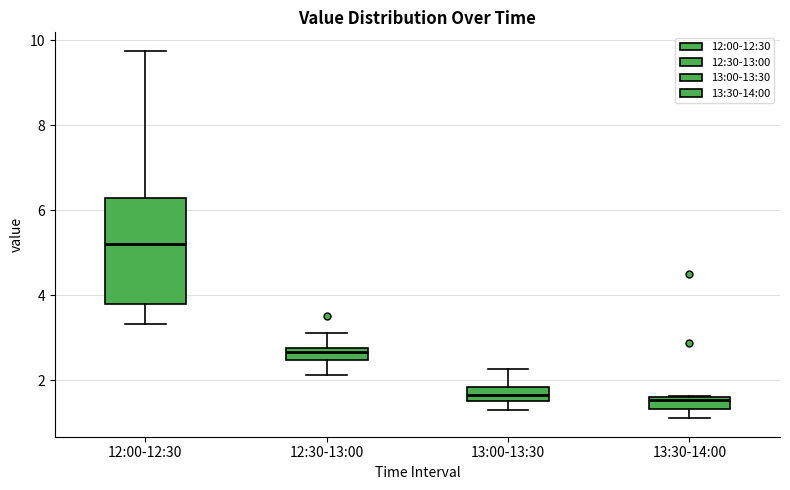

Comparing the boxes themselves (not the whiskers), which one is the tallest?

12:00-12:30